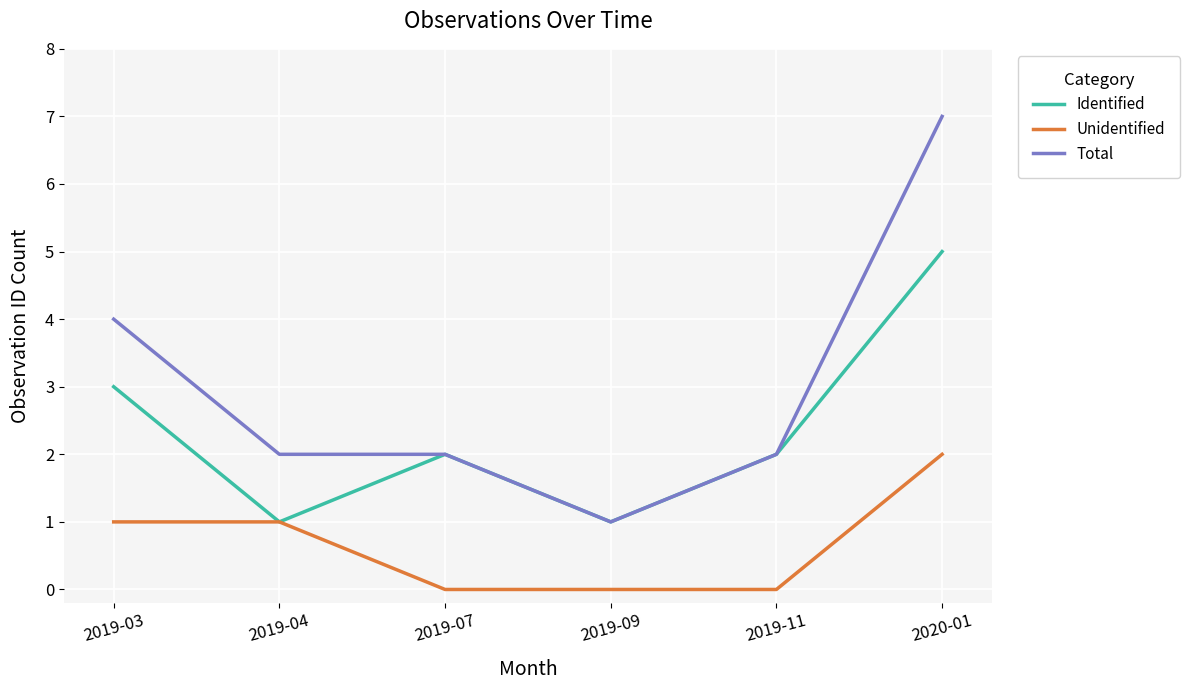

Reading left to right, transcribe all the data shown in this chart.

Identified: 3	1	2	1	2	5
Unidentified: 1	1	0	0	0	2
Total: 4	2	2	1	2	7